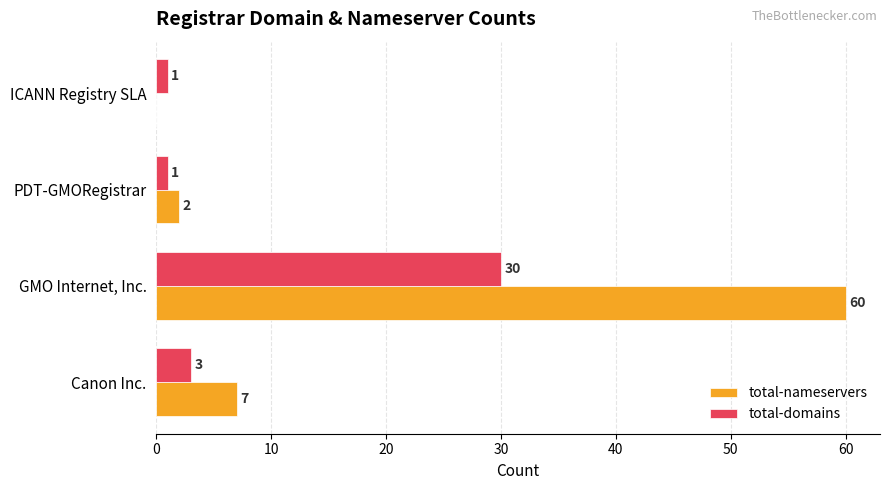

Is it true that total-domains equals 1 at ICANN Registry SLA?

True